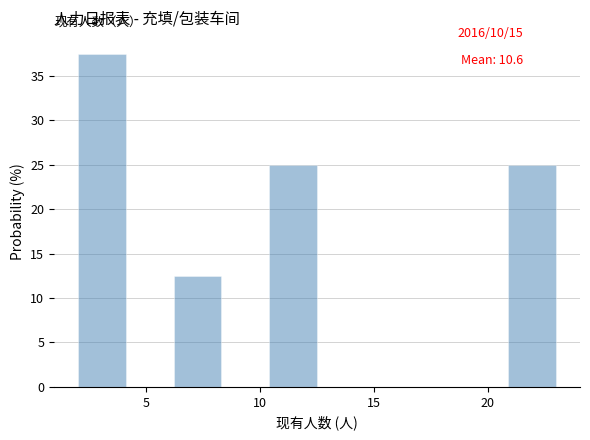

Which range on the x-axis has the tallest bar?

2.0 to 4.1